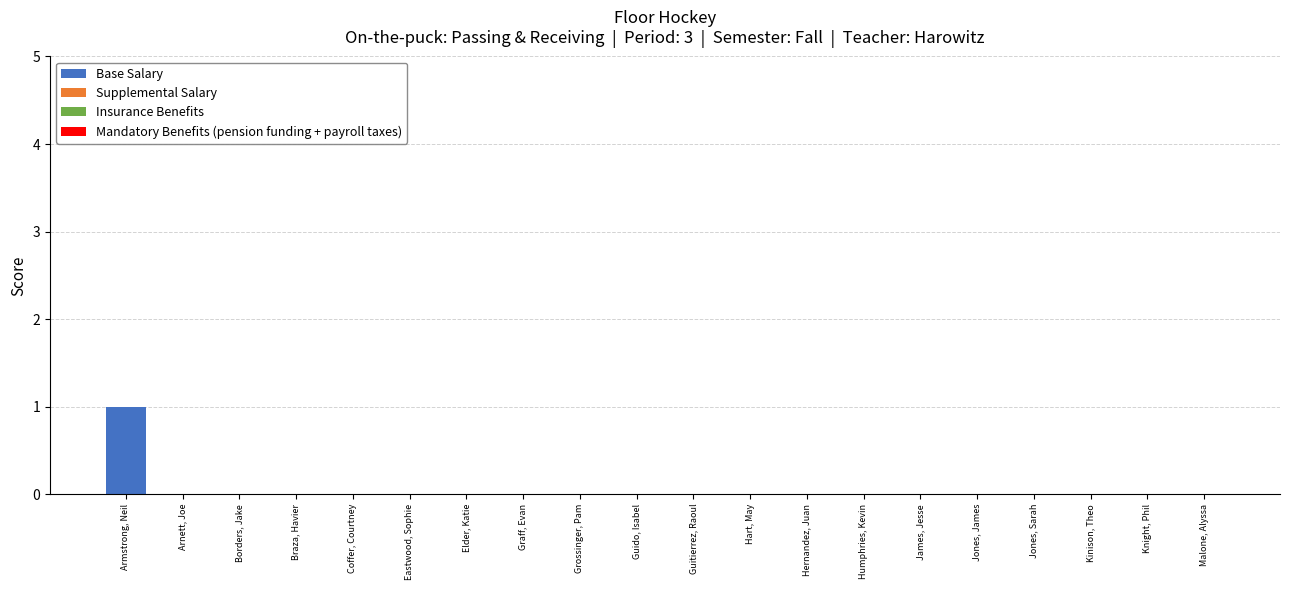

Which category has the highest value across all series?

Armstrong, Neil